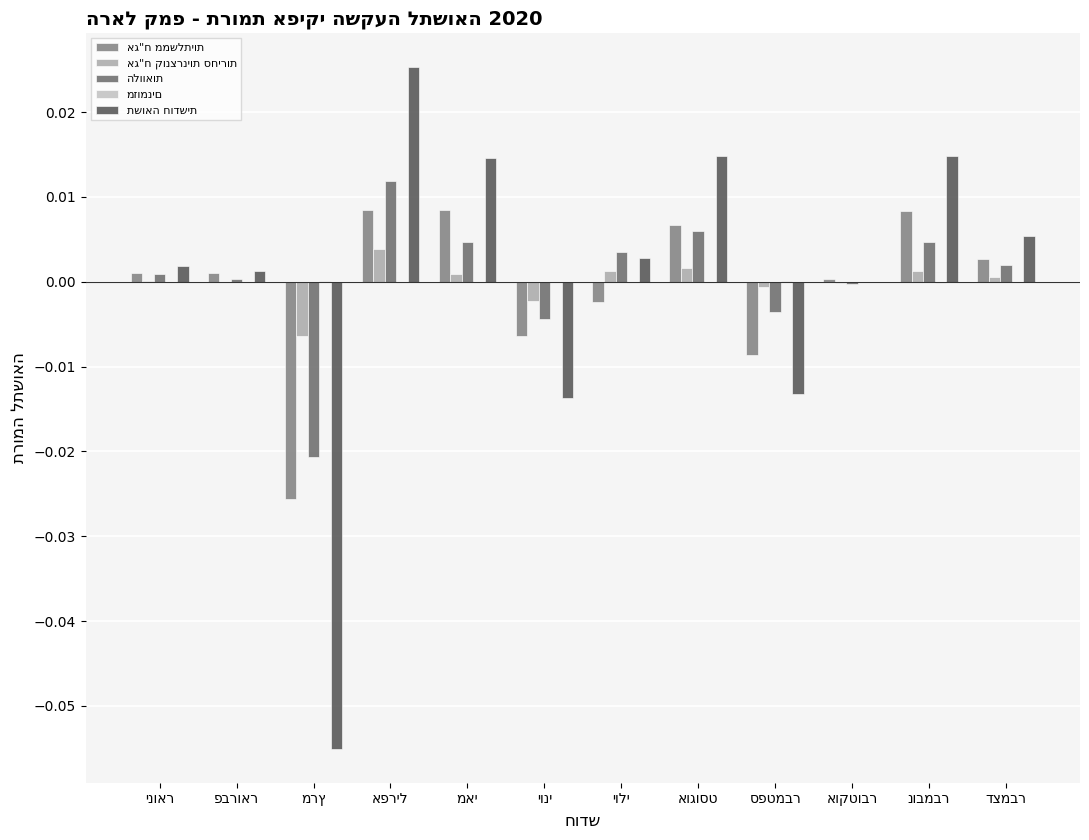

True or false: מזומנים has a value of -0.0 at אפריל.

True